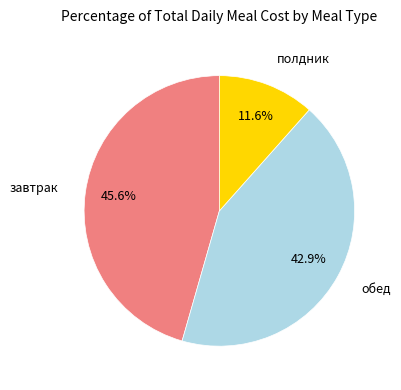

To the nearest percent, what portion does завтрак represent?

46%